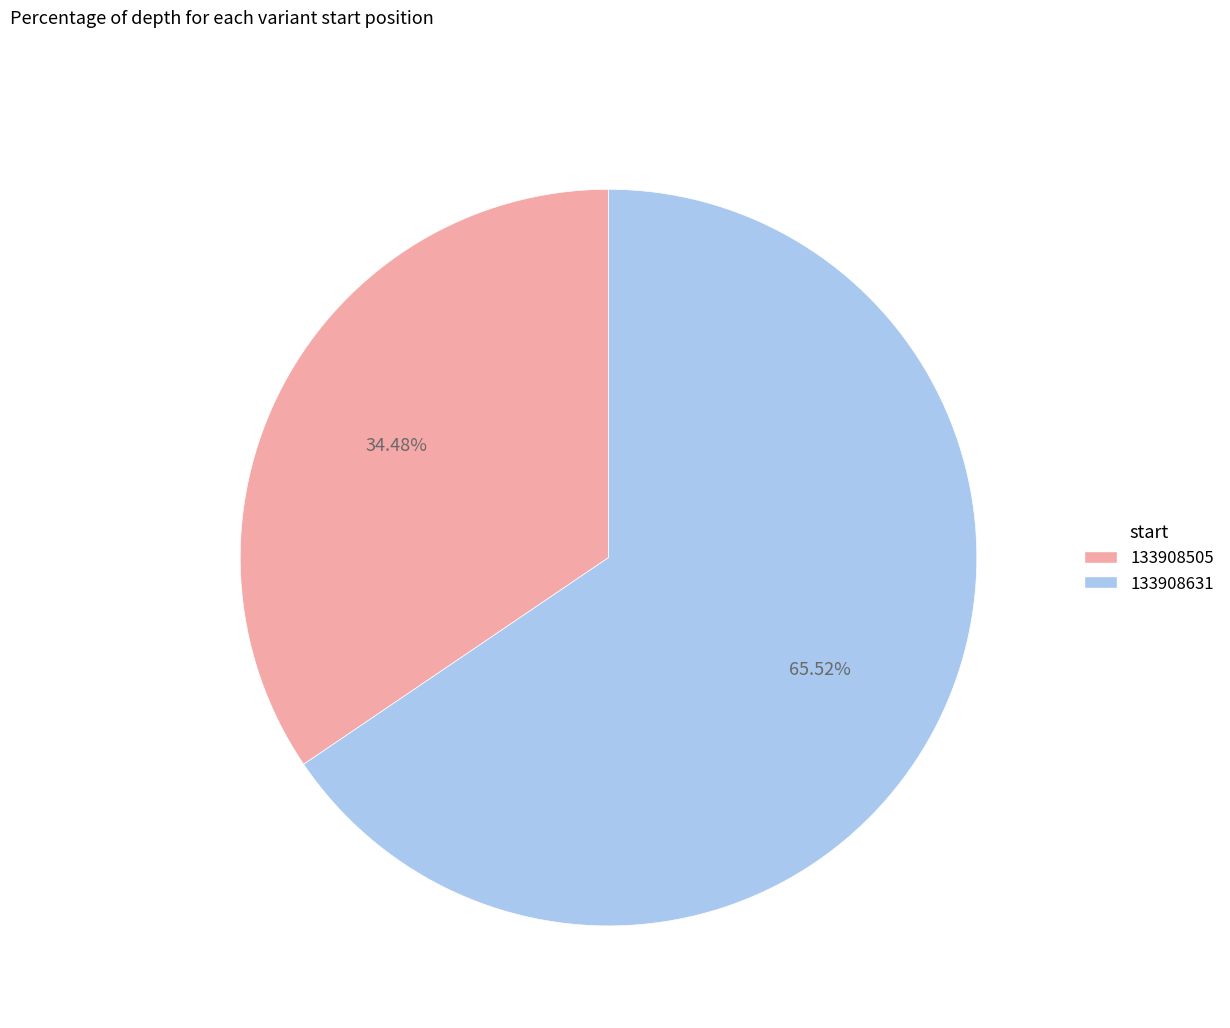

How many segments does this pie chart have?

2